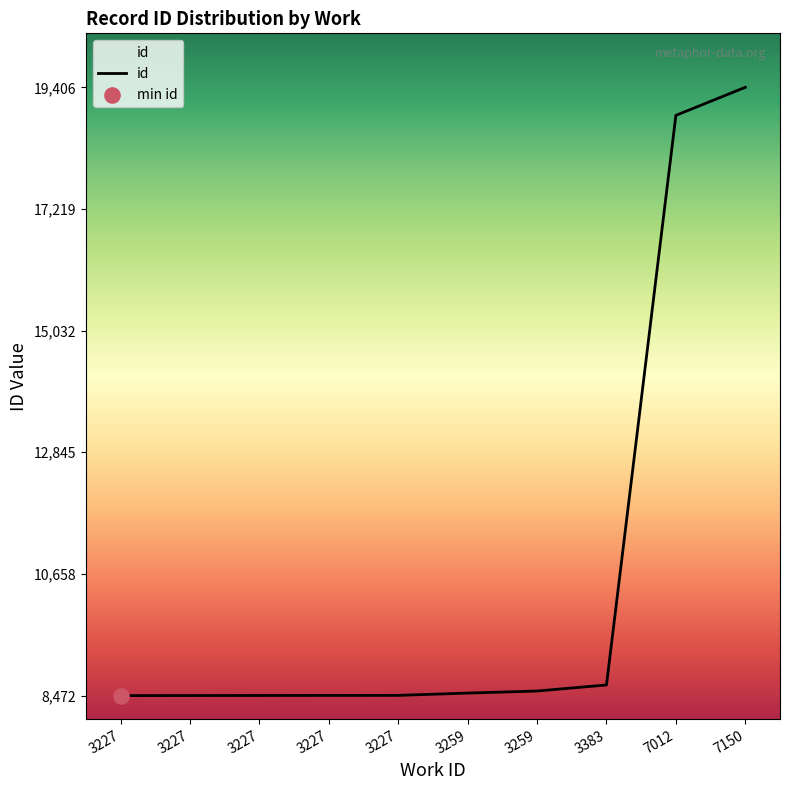

Is this an area chart (filled region under the line)?

Yes